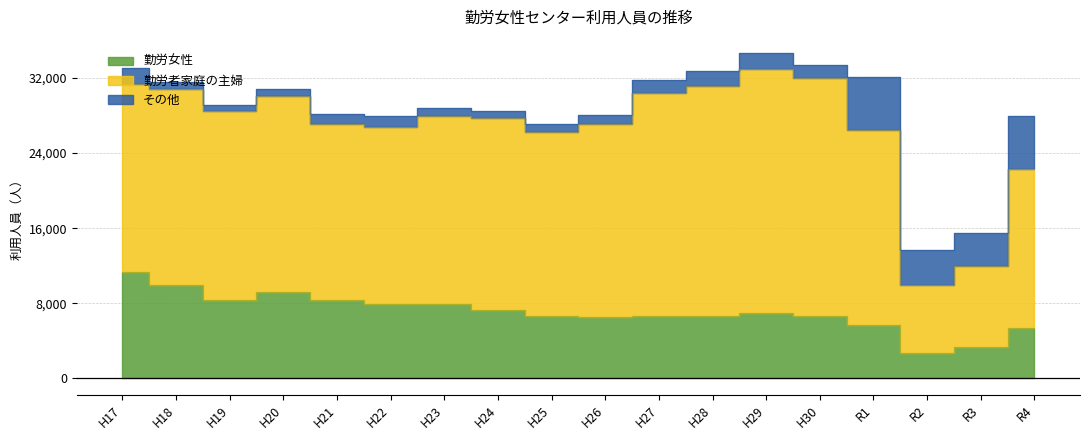

What is the difference between the maximum and second lowest values in the その他 series?

4932